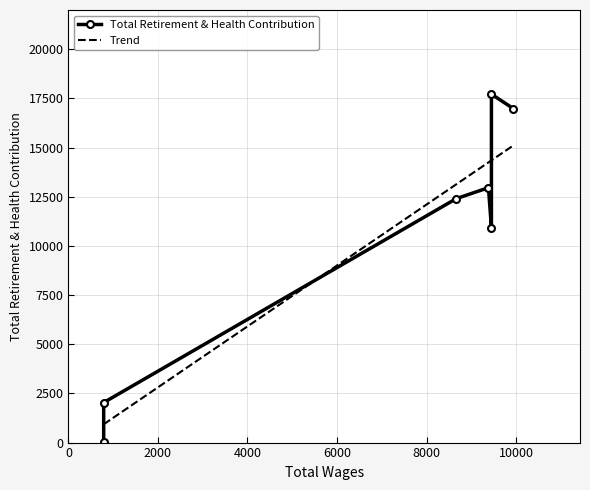

The chart shows a value of 12405 at 8663.0. True or false?

True